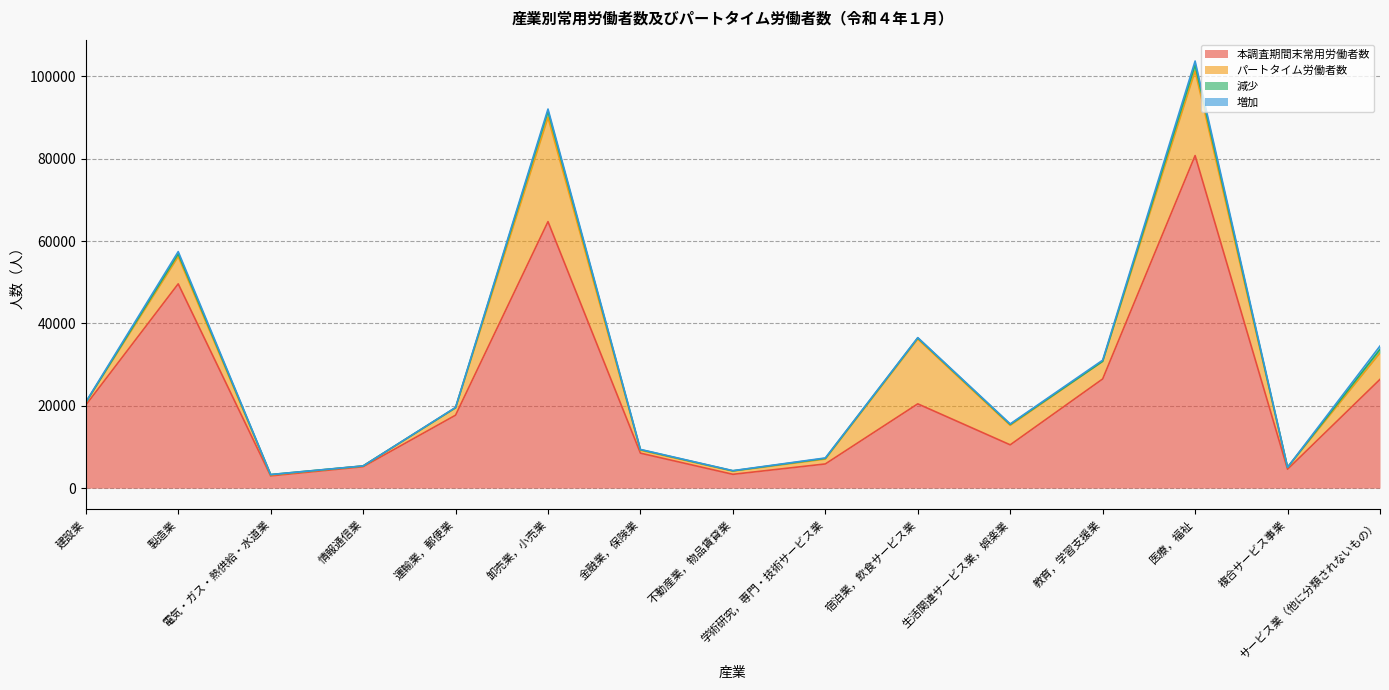

What position from the right is 複合サービス事業?

2